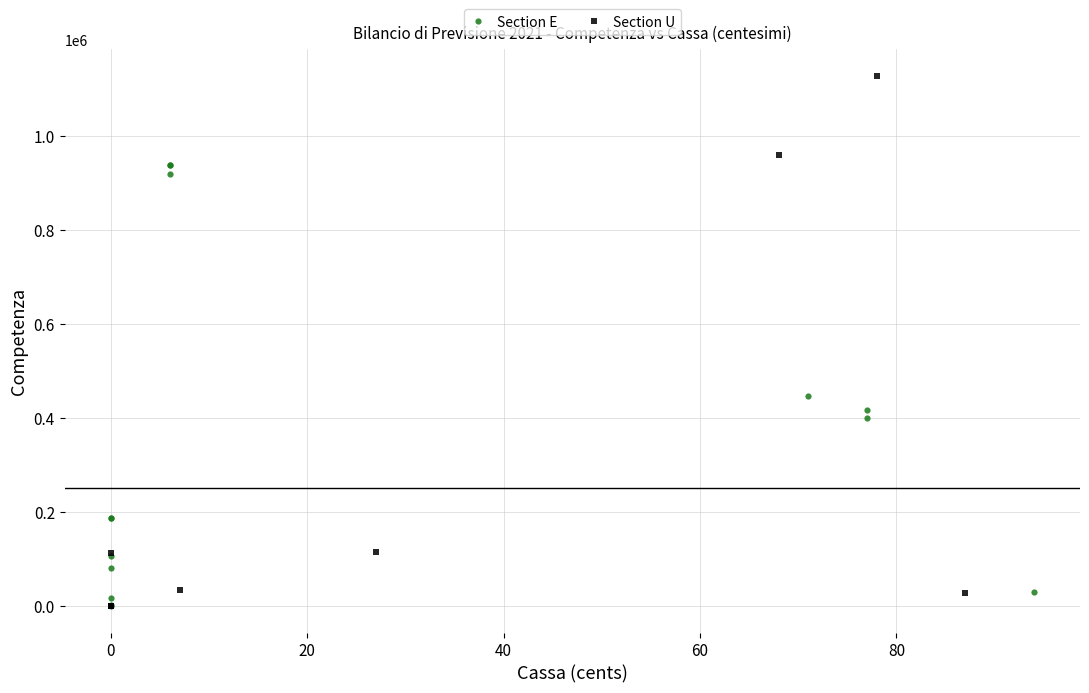

Which series has the largest Y range (max minus min)?

Section U